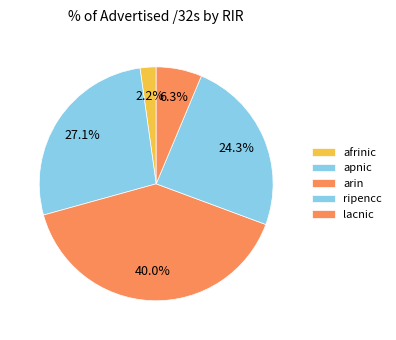

Rank the categories by value from highest to lowest.

arin, apnic, ripencc, lacnic, afrinic